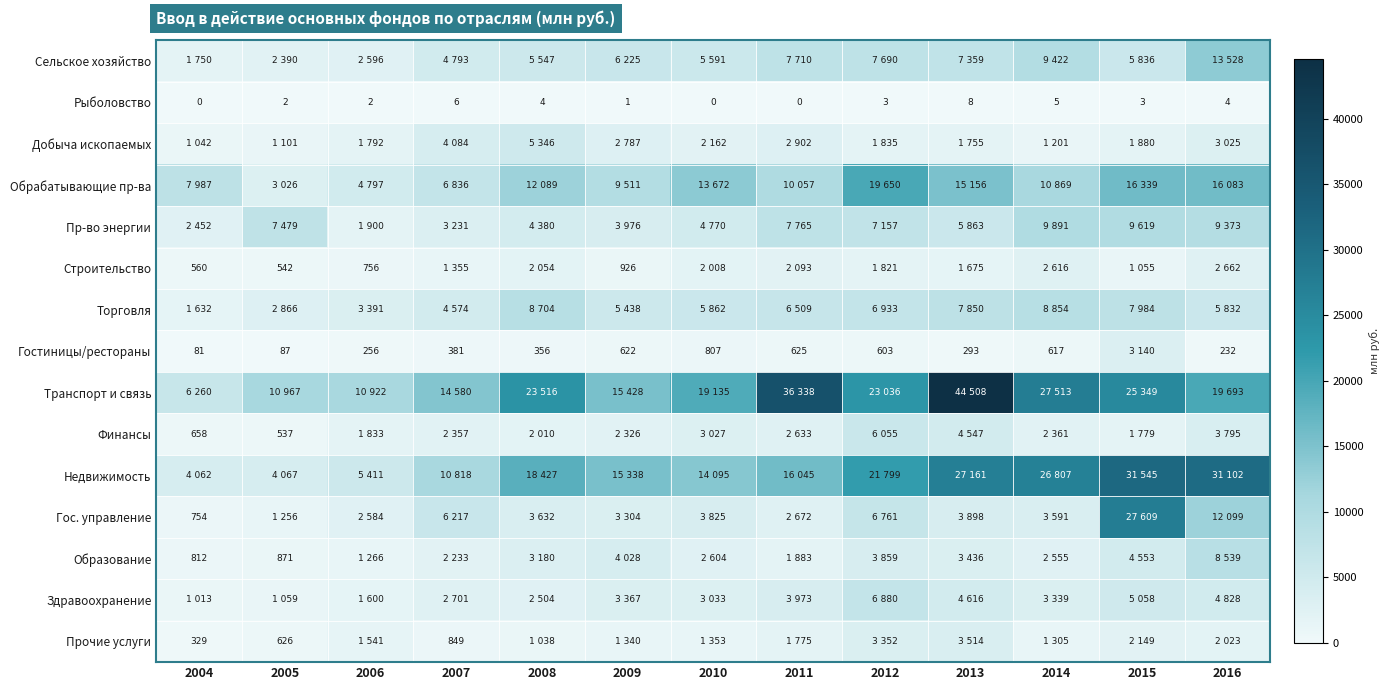

Which label corresponds to the smallest value in the chart?

2004